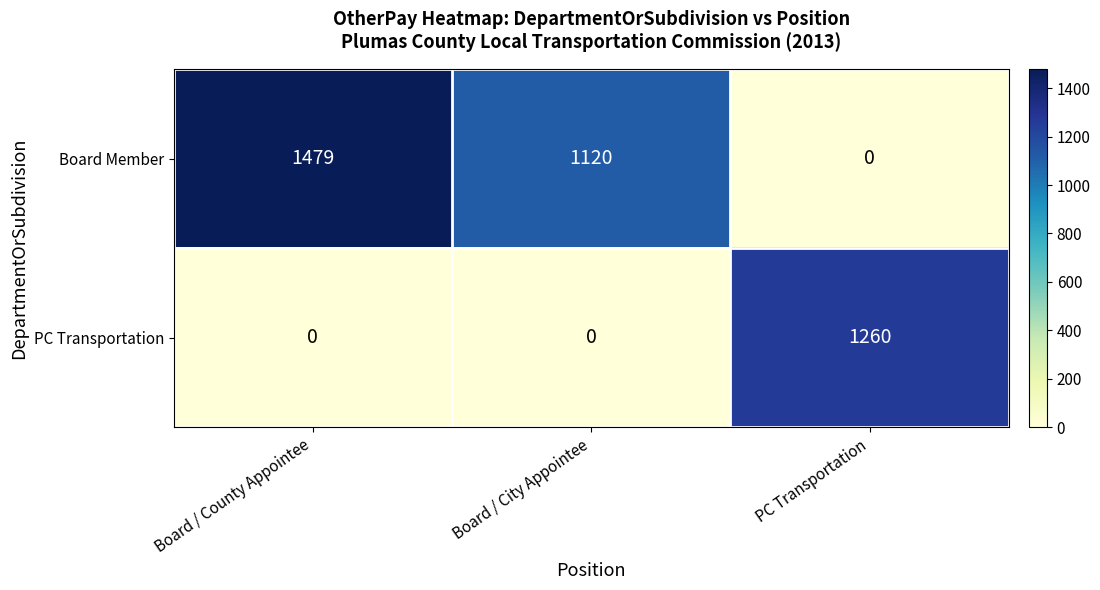

Which label corresponds to the largest value in the chart?

Board / County Appointee